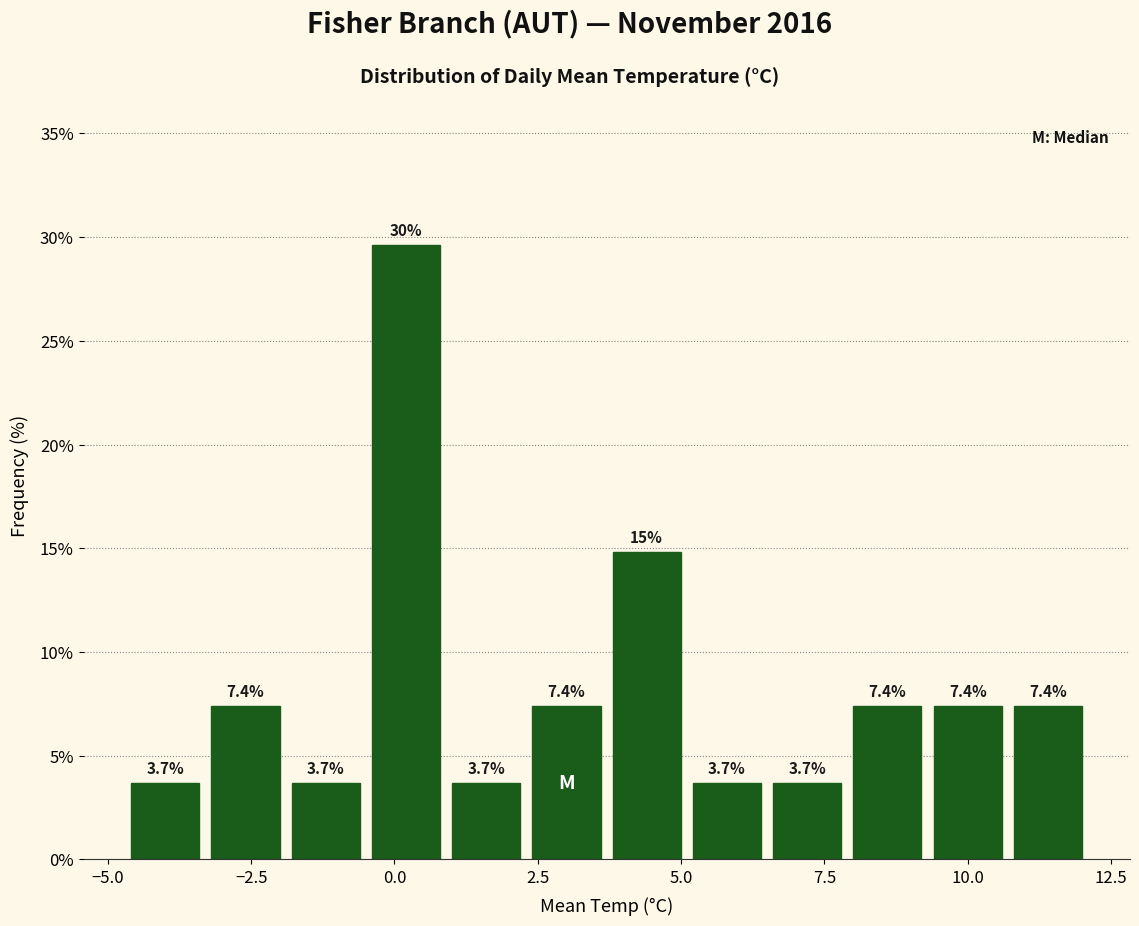

Read against the x-axis, roughly where is the centre of the tallest bar?

0.0